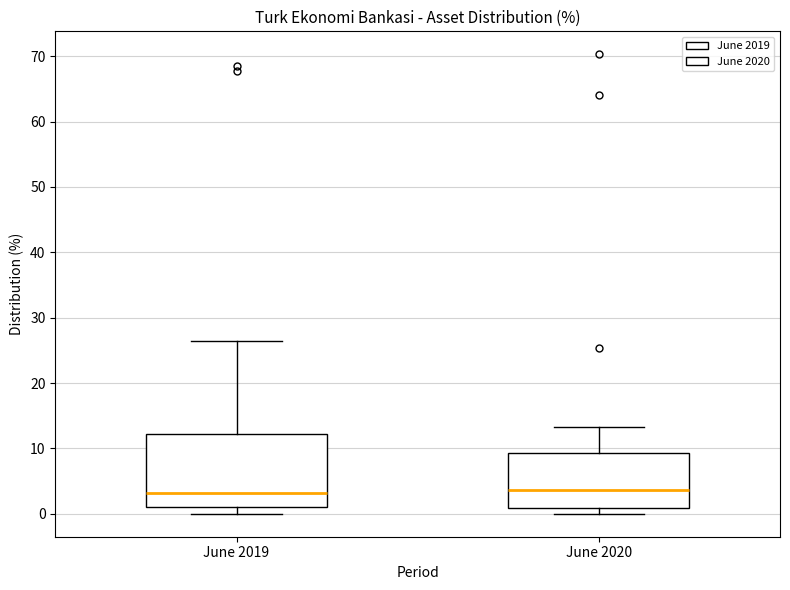

Where does the lower whisker of the box for June 2019 end on the y-axis? The values are not printed on the chart, so give them approximately, as read against the axis.

0